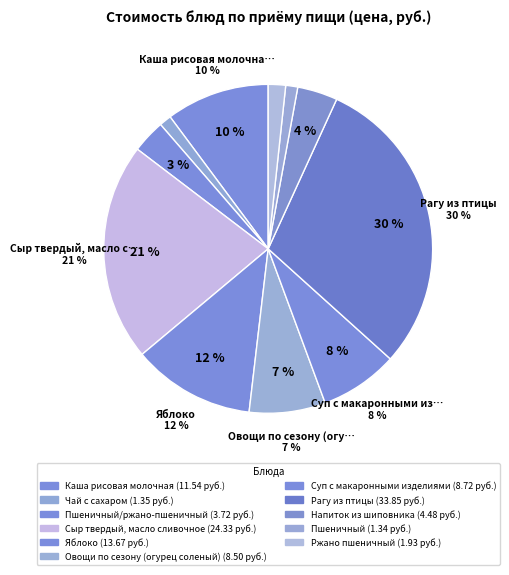

To the nearest percent, what percentage of the pie is Каша рисовая молочная?

10%